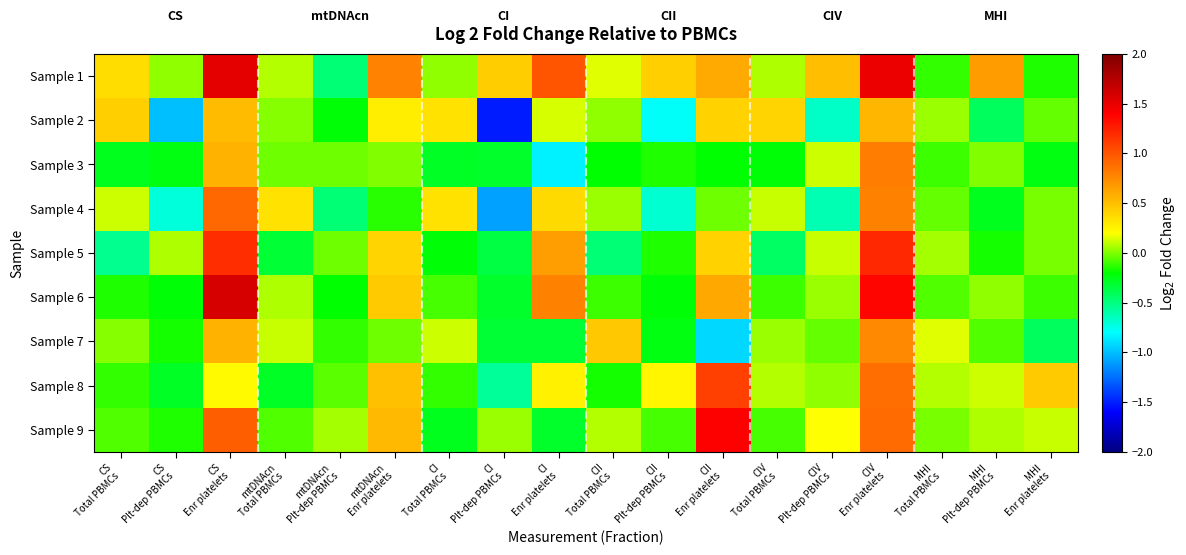

At how many categories does at least one series exceed 0?

18